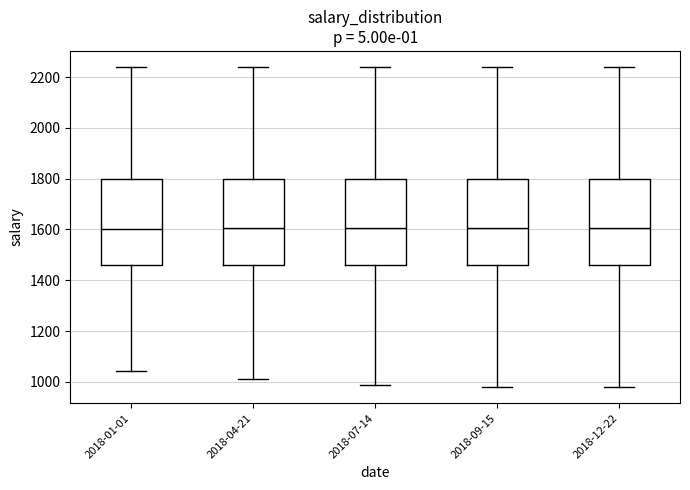

Reading left to right, read every box against the y-axis: the position of its median line, the range the box covers, and the ends of its whiskers. The values are not printed on the chart, so give them approximately, as read against the axis.

2018-01-01: median 1600, box 1460 to 1800, whiskers 1040 to 2240
2018-04-21: median 1600, box 1460 to 1800, whiskers 1020 to 2240
2018-07-14: median 1600, box 1460 to 1800, whiskers 980 to 2240
2018-09-15: median 1600, box 1460 to 1800, whiskers 980 to 2240
2018-12-22: median 1600, box 1460 to 1800, whiskers 980 to 2240